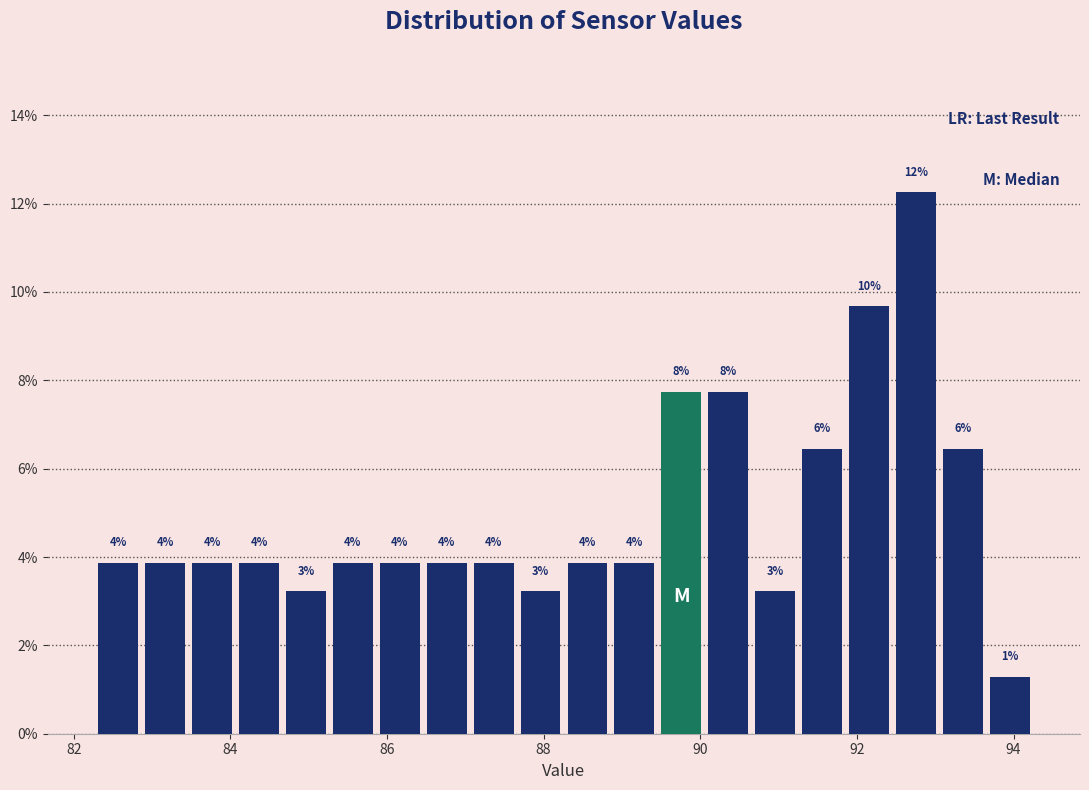

Around what value on the x-axis is the tallest bar? Give the approximate position of its centre, as read against the axis.

92.8